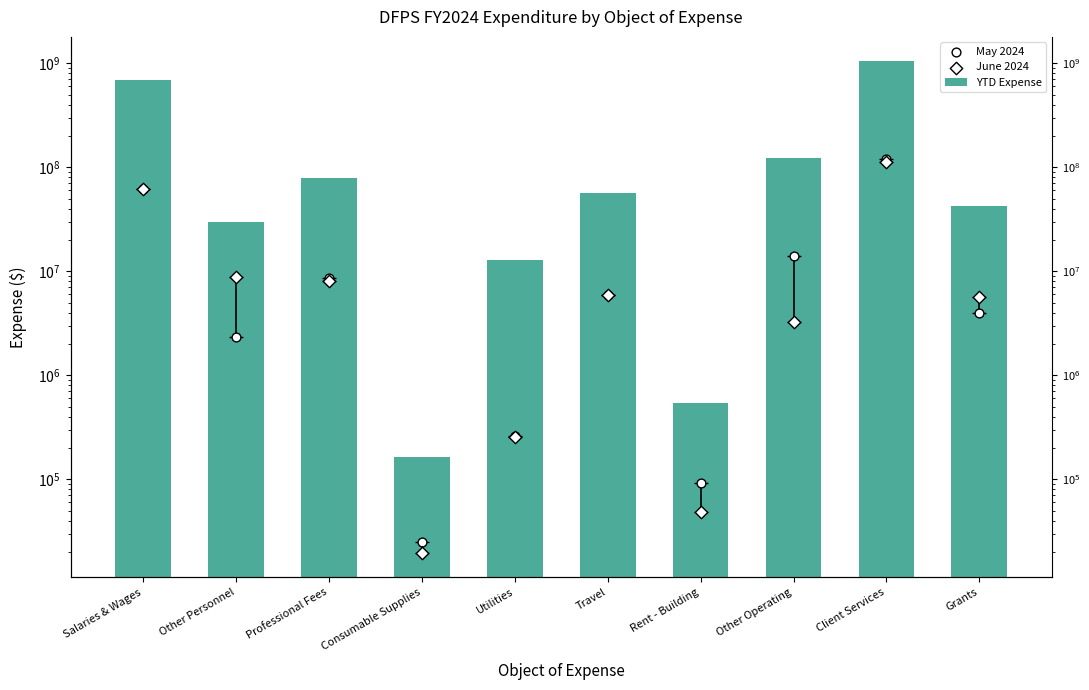

What is the total value across all series at Professional Fees?

96411650.2